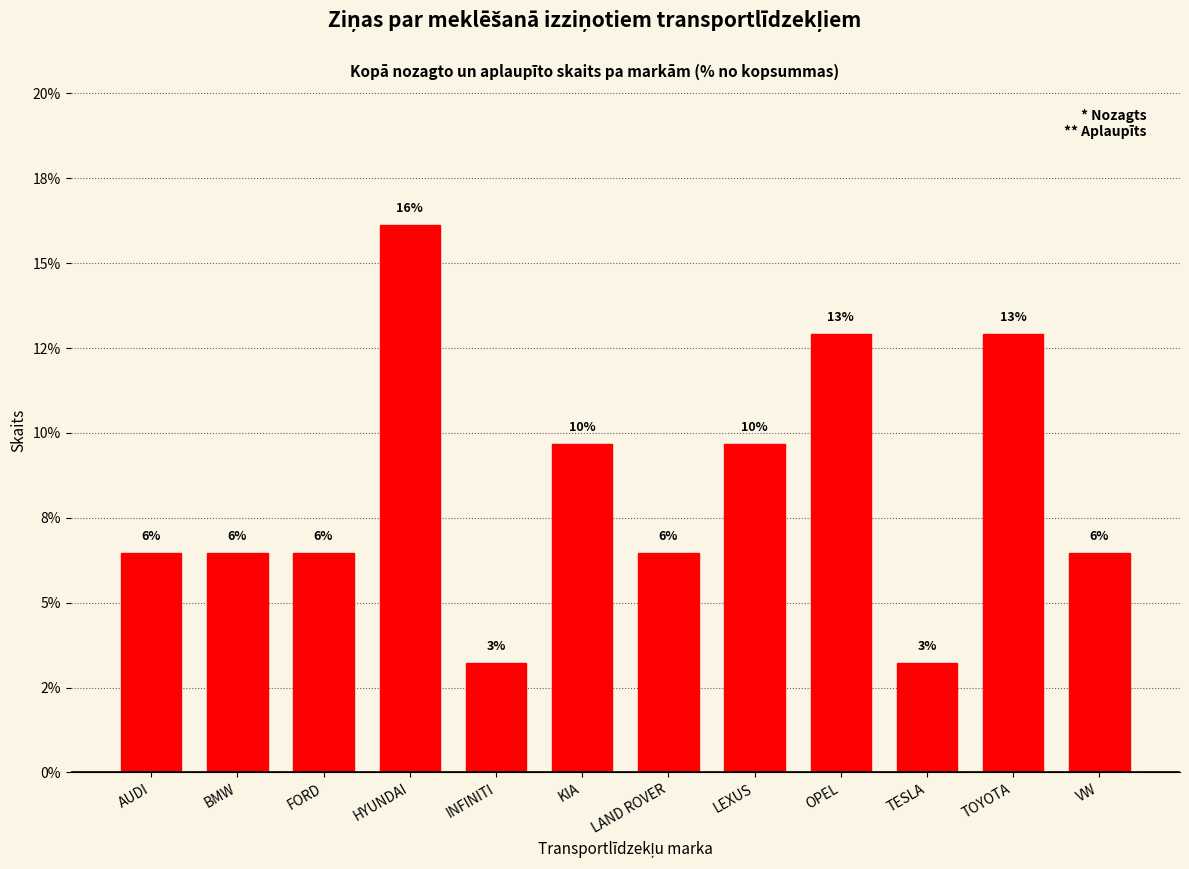

Are the bars horizontal?

No